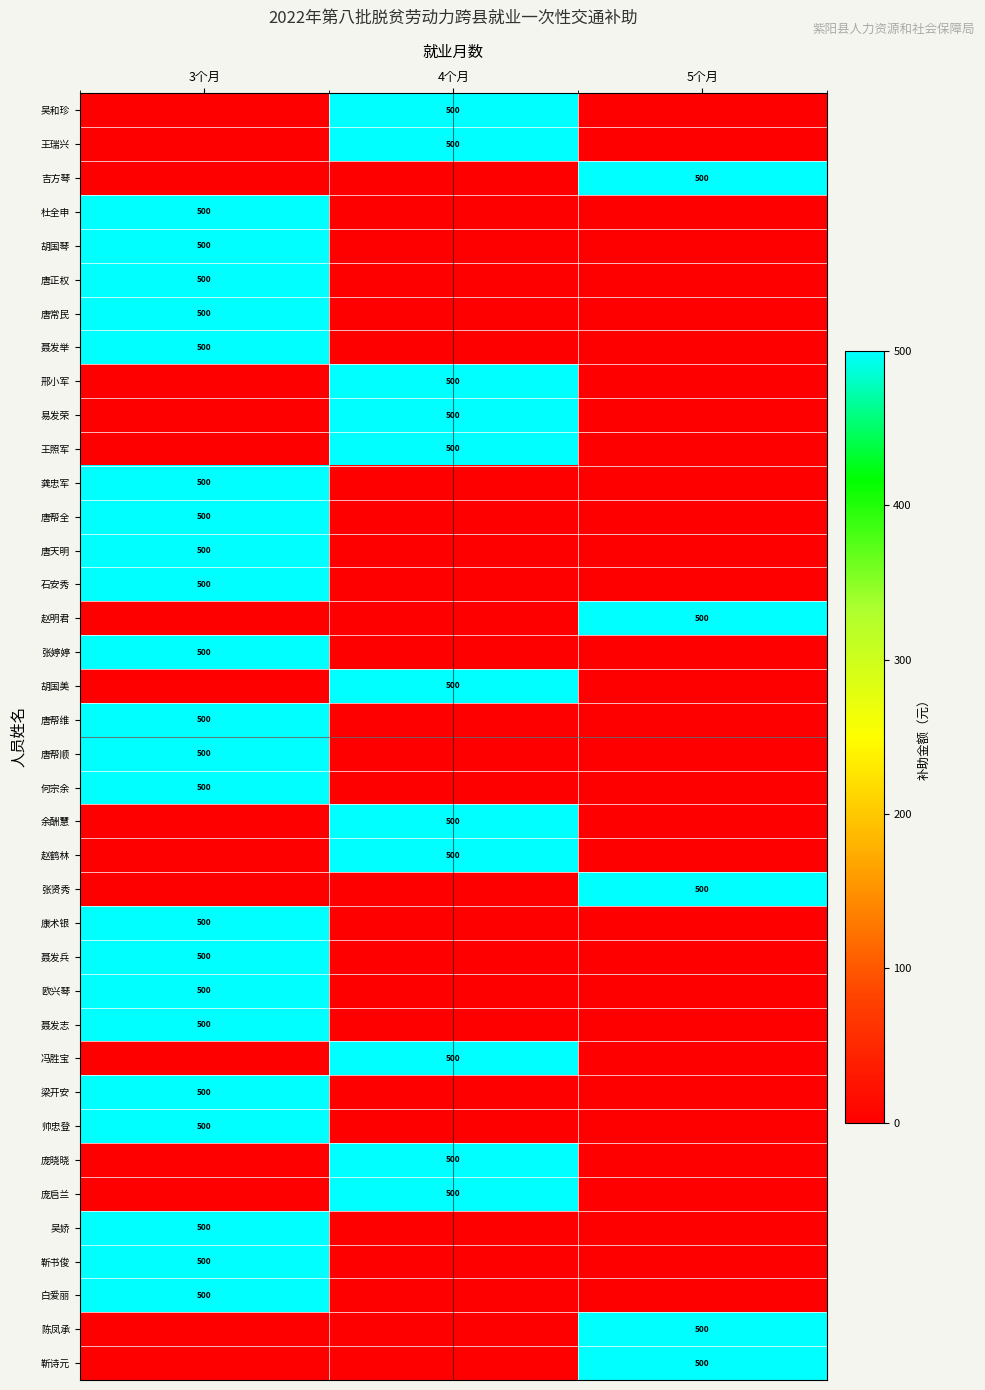

Is it true that 吴和珍 equals 770 at 4个月?

False